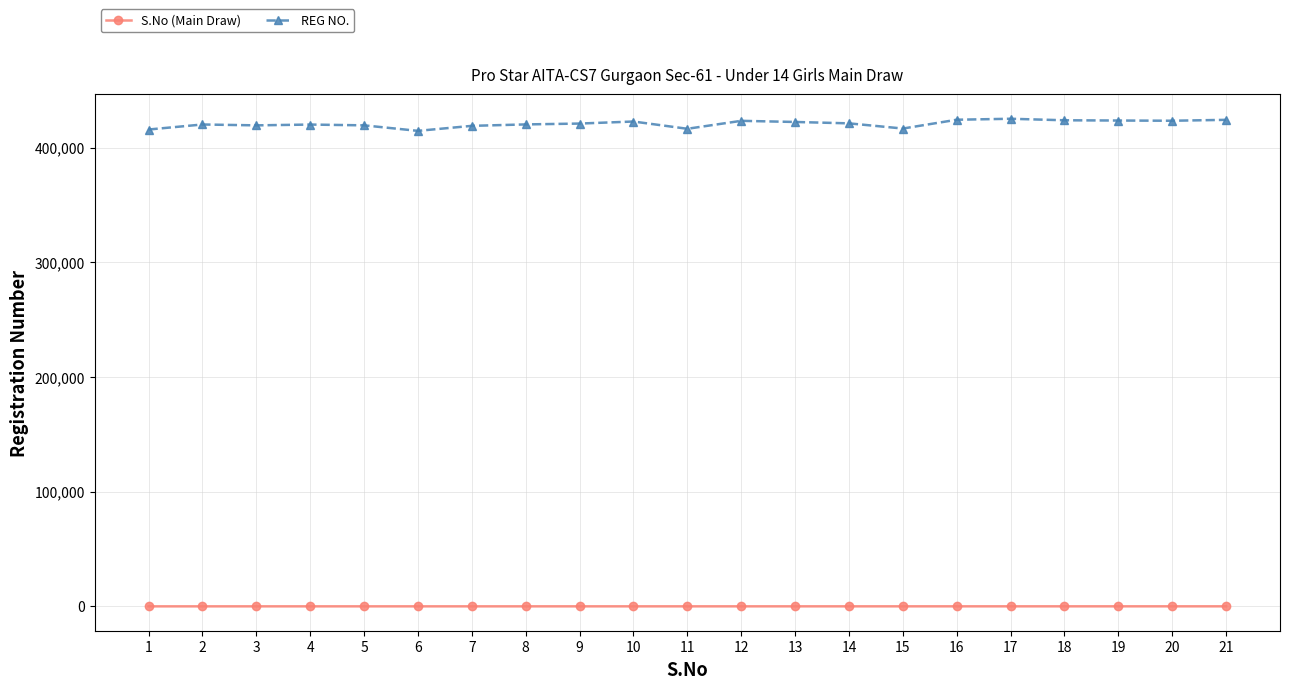

What is the value of the REG NO. point at the 18th from the left?

423824